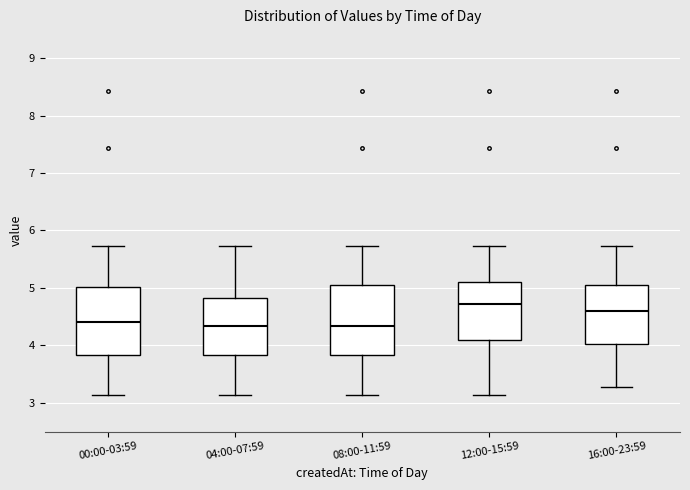

Reading left to right, read every box against the y-axis: the position of its median line, the range the box covers, and the ends of its whiskers. The values are not printed on the chart, so give them approximately, as read against the axis.

00:00-03:59: median 4.4, box 3.8 to 5.0, whiskers 3.1 to 5.7
04:00-07:59: median 4.3, box 3.8 to 4.8, whiskers 3.1 to 5.7
08:00-11:59: median 4.3, box 3.8 to 5.0, whiskers 3.1 to 5.7
12:00-15:59: median 4.7, box 4.1 to 5.1, whiskers 3.1 to 5.7
16:00-23:59: median 4.6, box 4.0 to 5.0, whiskers 3.3 to 5.7